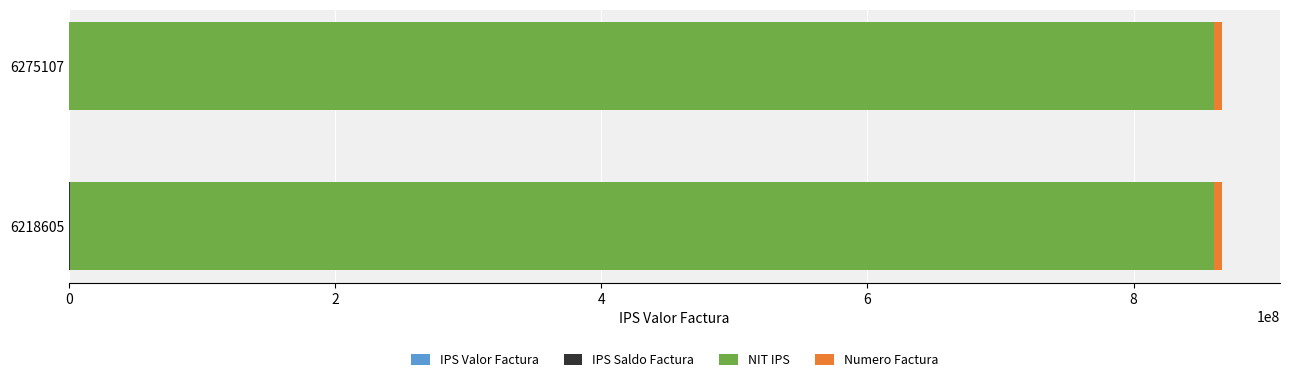

Count the number of data series in this chart.

4